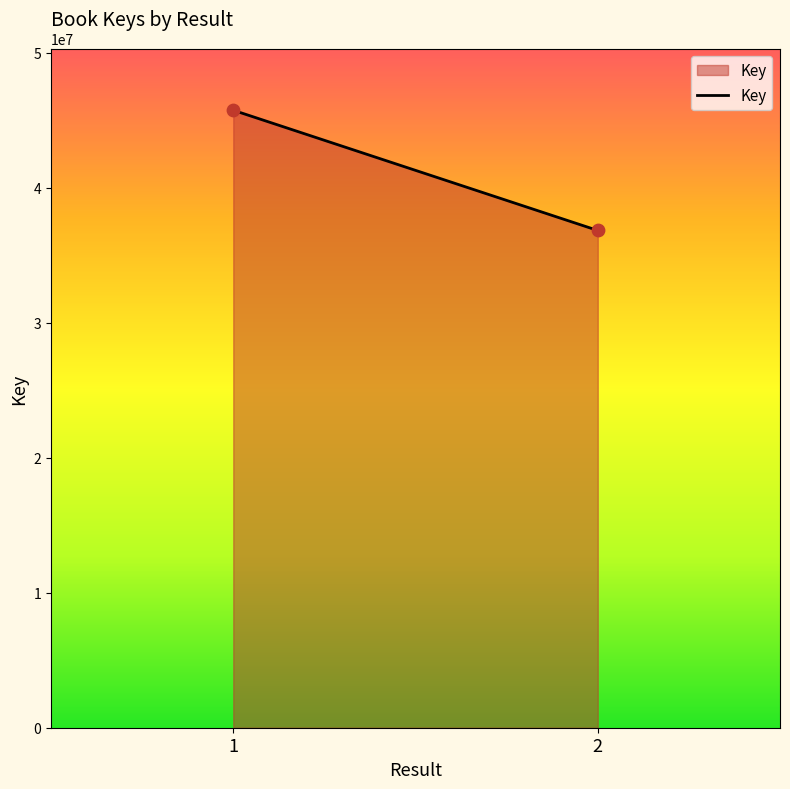

What is the average Y value?

41275598